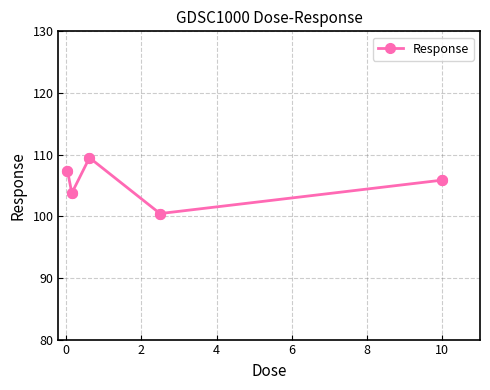

What is the value of the 3rd point from the left?

109.5